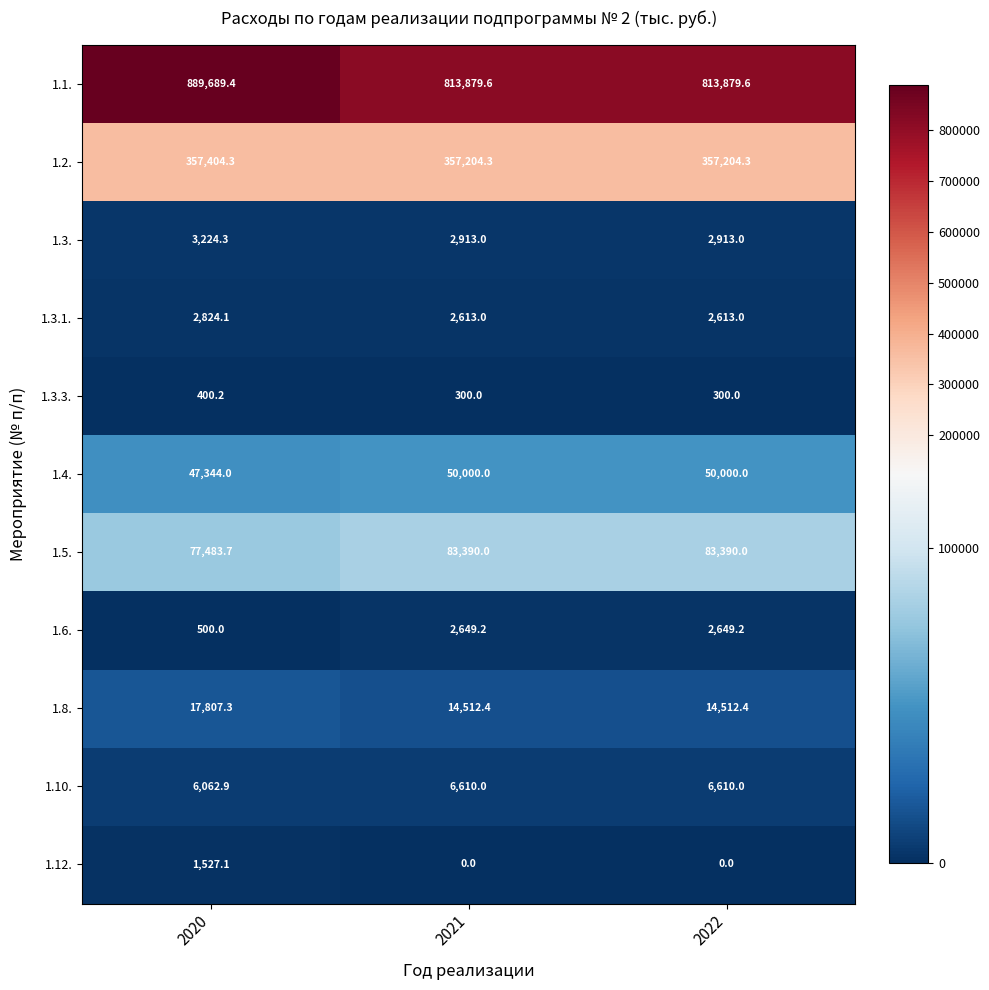

True or false: 1.10. has a value of 6062.9 at 2020.

True